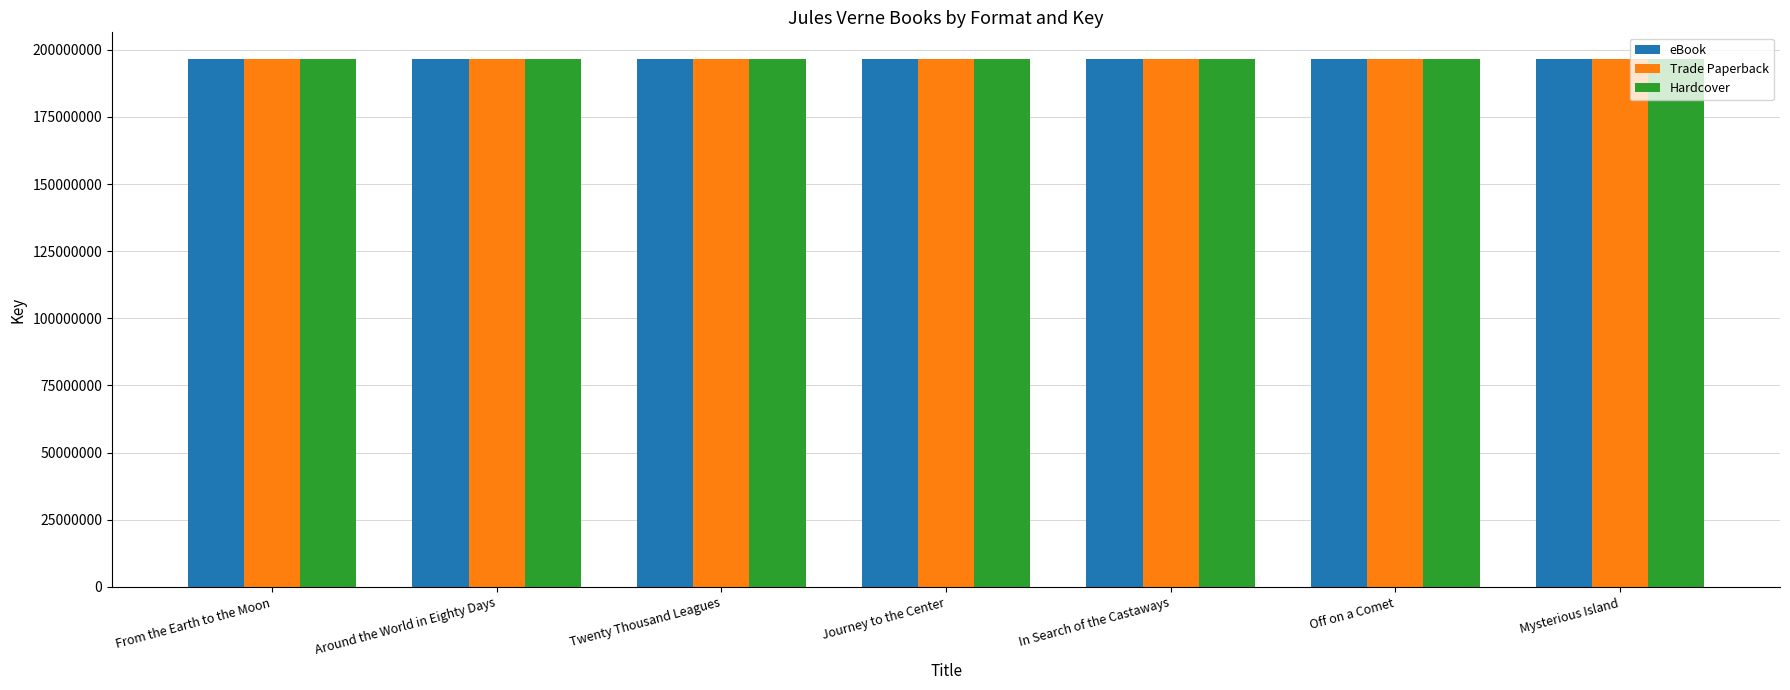

What is the label of the 3rd bar from the right?

In Search of the Castaways